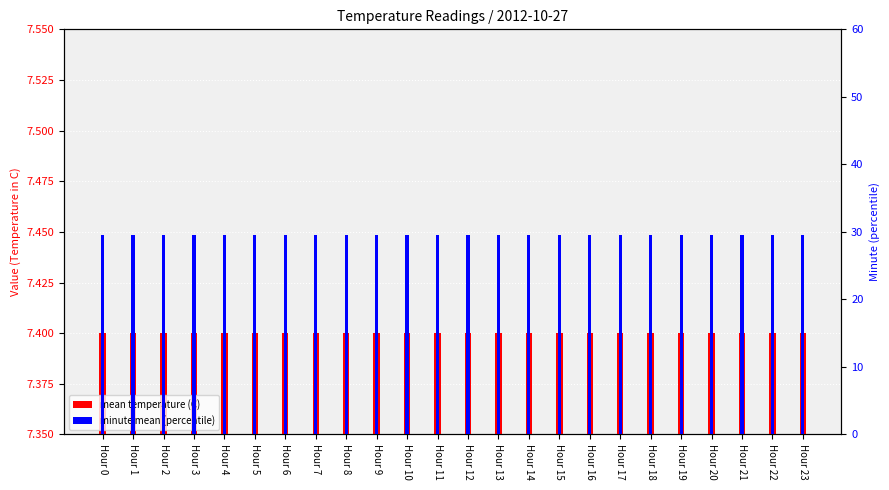

How many distinct data groups are displayed?

2